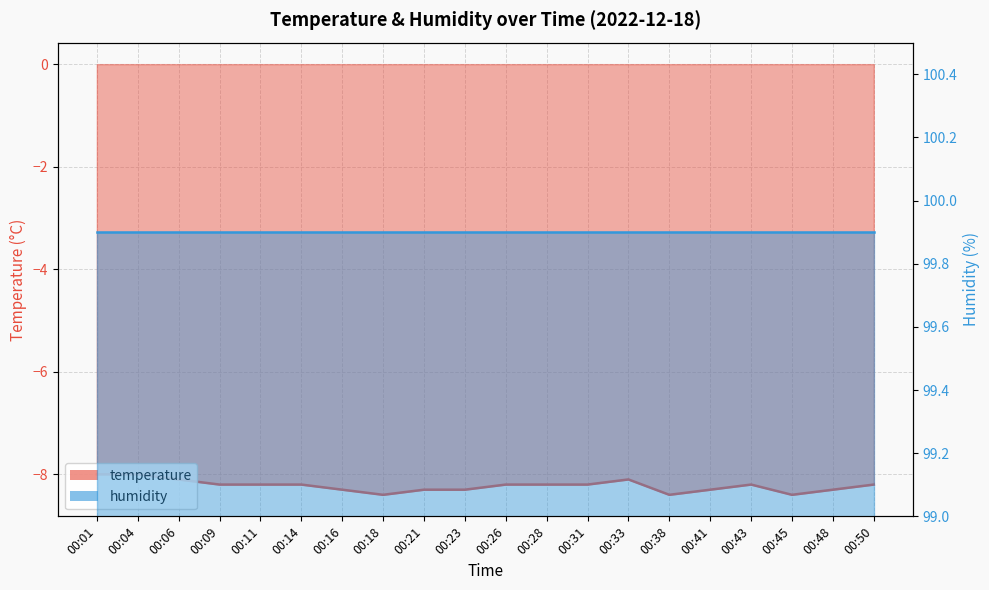

The value at 00:33 is -8.1. True or false?

True